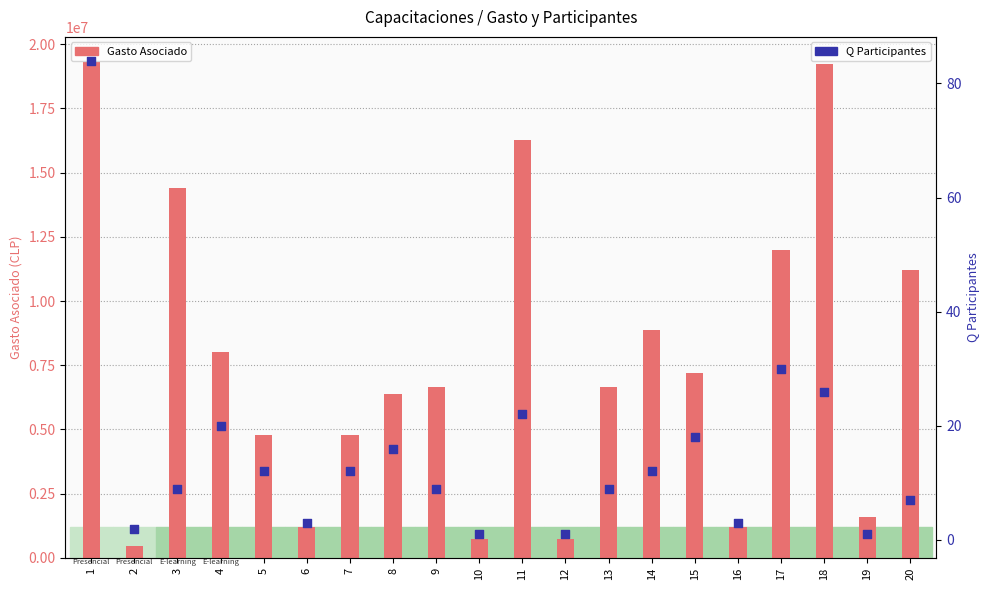

Is the value of Gasto Asociado at 11 greater than the value of Q Participantes at 3?

Yes